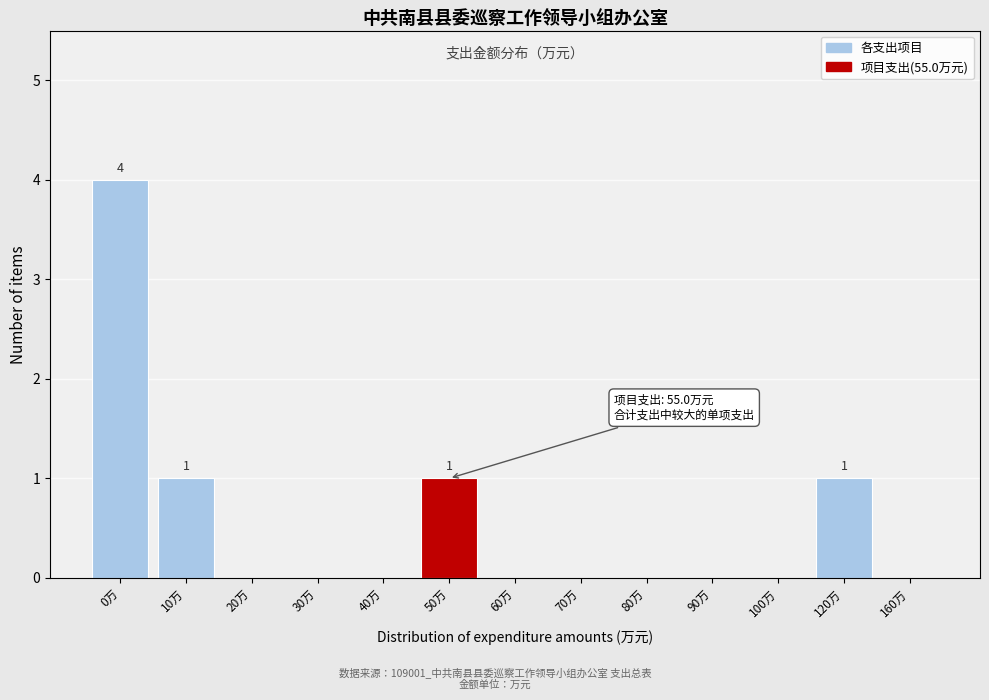

Reading right to left, transcribe all the data shown in this chart.

160万=0	120万=1	100万=0	90万=0	80万=0	70万=0	60万=0	50万=1	40万=0	30万=0	20万=0	10万=1	0万=4